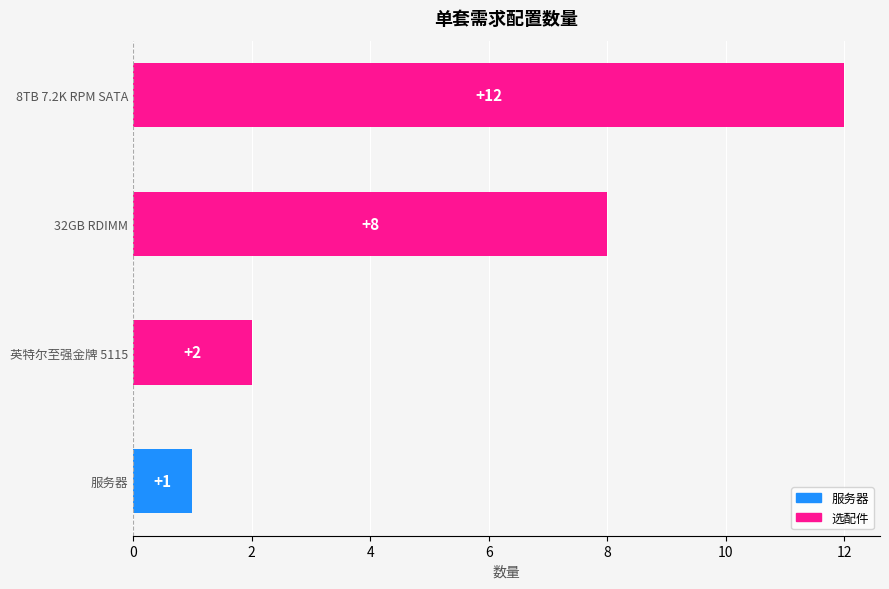

How many bars are there in total?

4